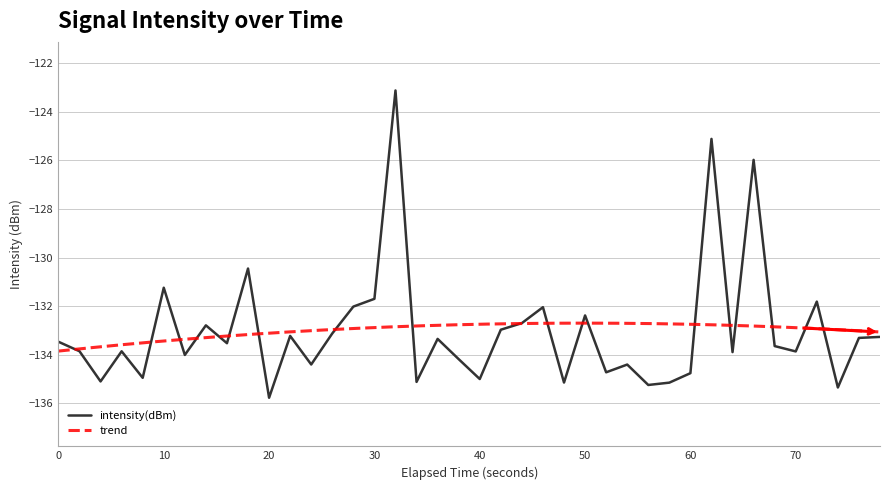

The value of intensity(dBm) at 60 is -29.3. True or false?

False